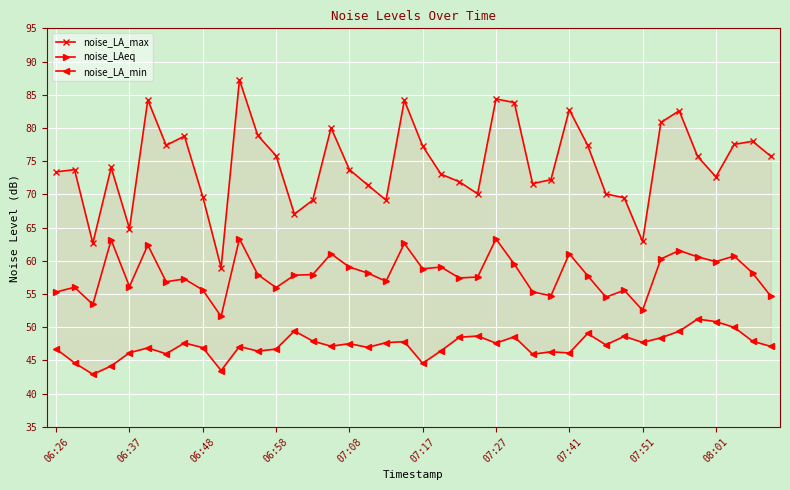

What are all the series names shown in the legend?

noise_LA_max, noise_LAeq, noise_LA_min